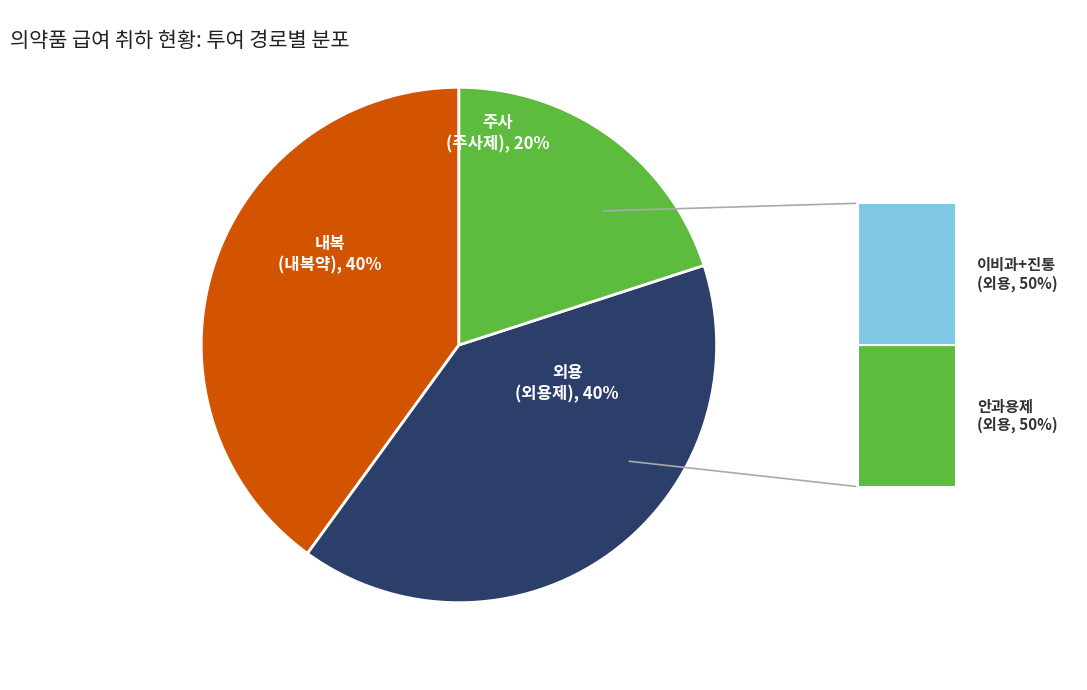

To the nearest percent, what is the difference between the largest and smallest slice percentages?

20%